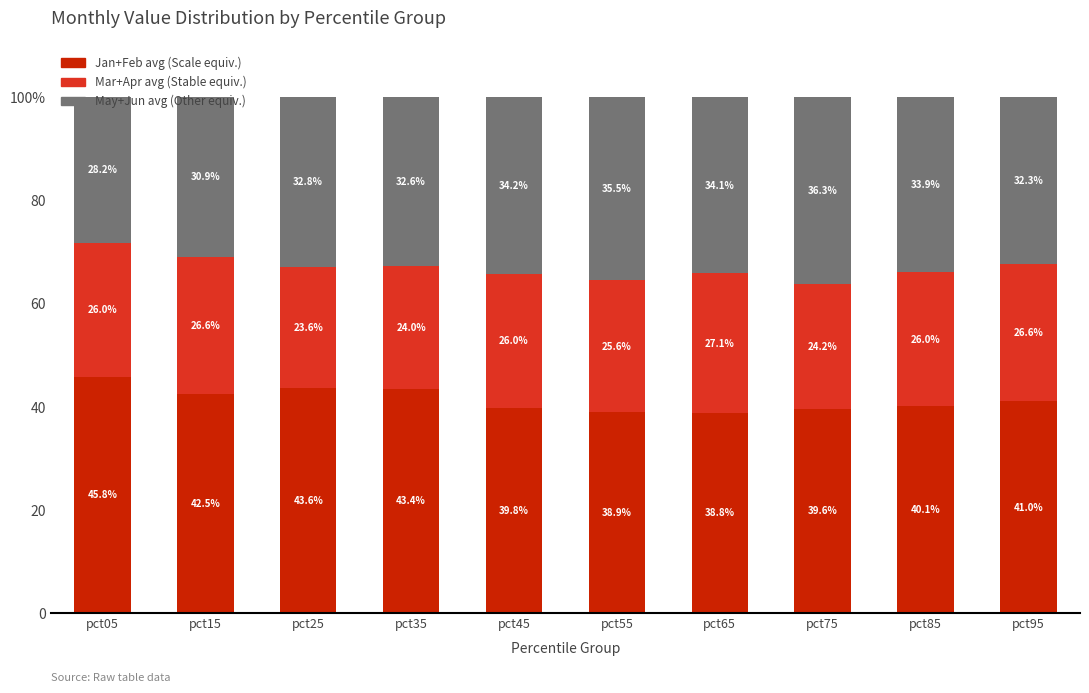

What are all the series names shown in the legend?

Jan+Feb avg (Scale equiv.), Mar+Apr avg (Stable equiv.), May+Jun avg (Other equiv.)